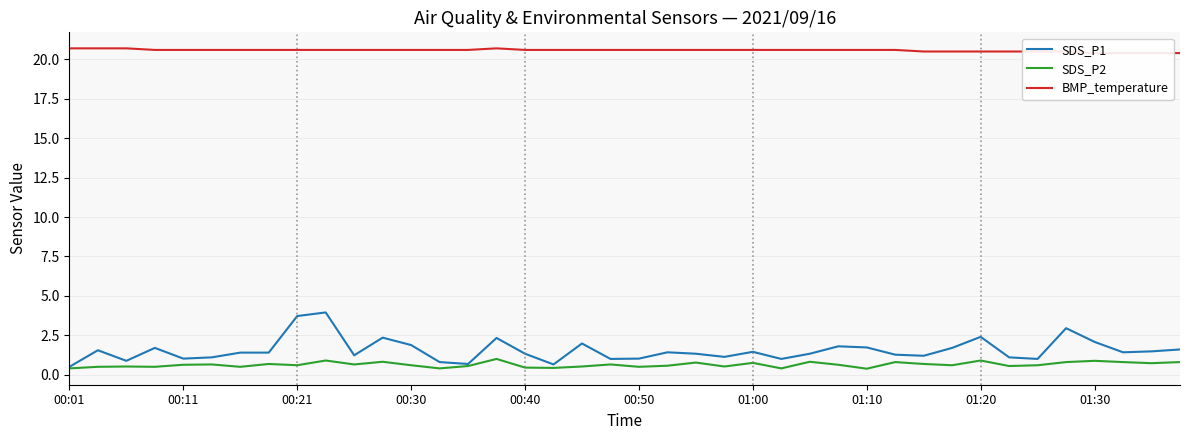

Which series has the largest range (max minus min)?

SDS_P1